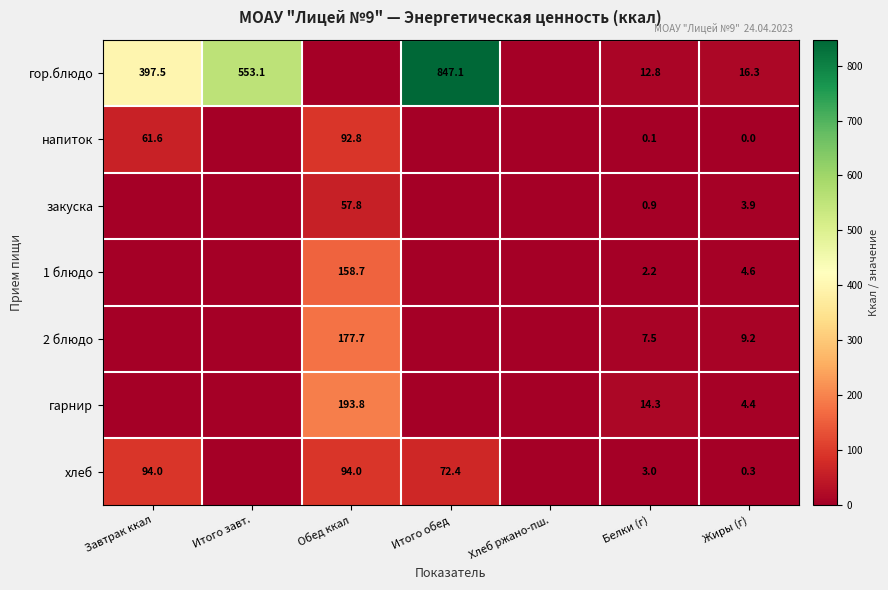

What is the spread (max minus min) of values at Итого обед?

847.1